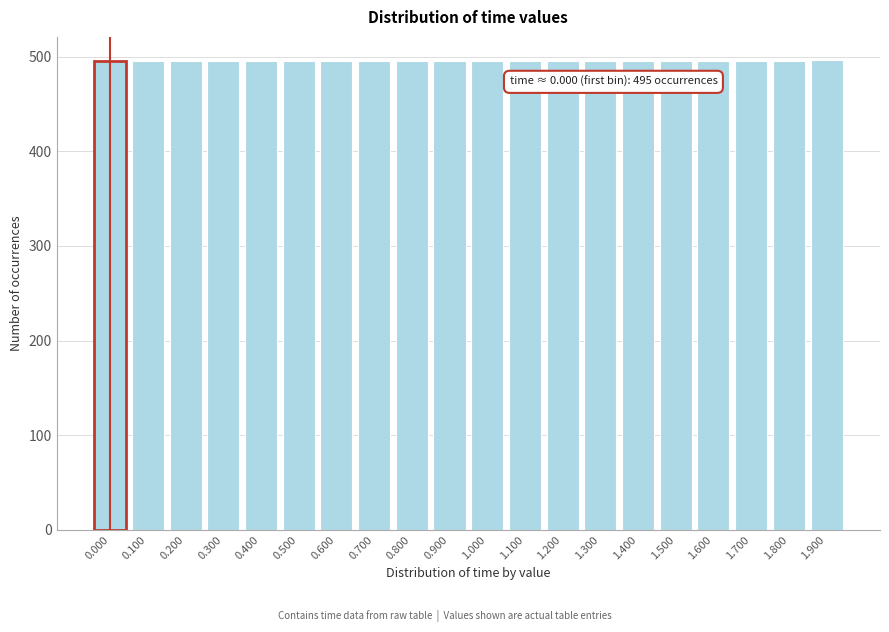

What is the sum of the values at 1.400 and 0.600?

990